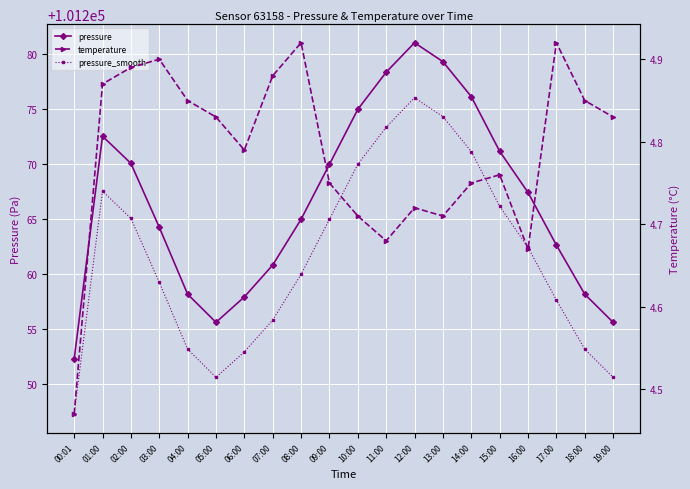

True or false: pressure_smooth and temperature cross at least once.

False